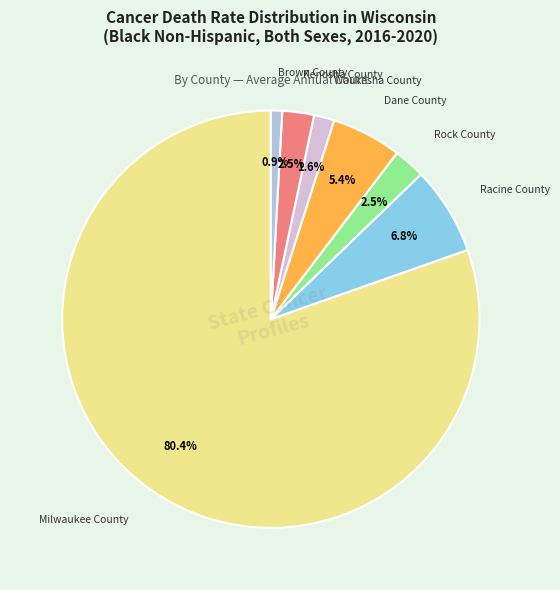

Which has a higher value, Rock County or Dane County?

Dane County